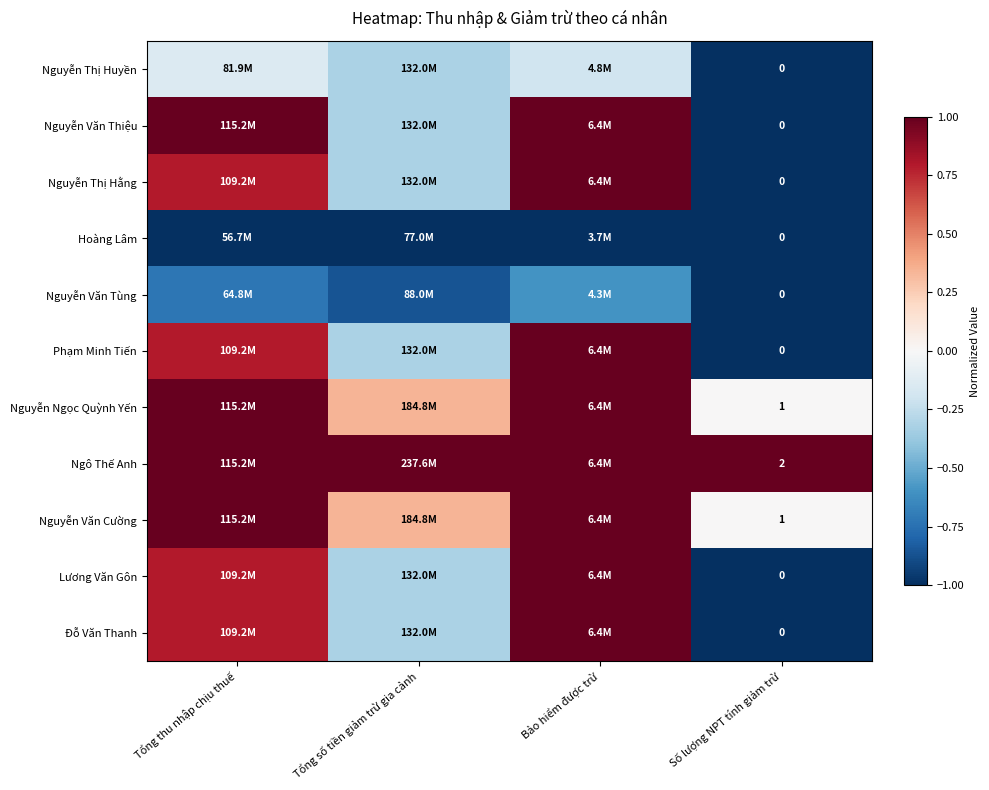

Between Tổng thu nhập chịu thuế and Tổng số tiền giảm trừ gia cảnh, which is larger?

Tổng thu nhập chịu thuế